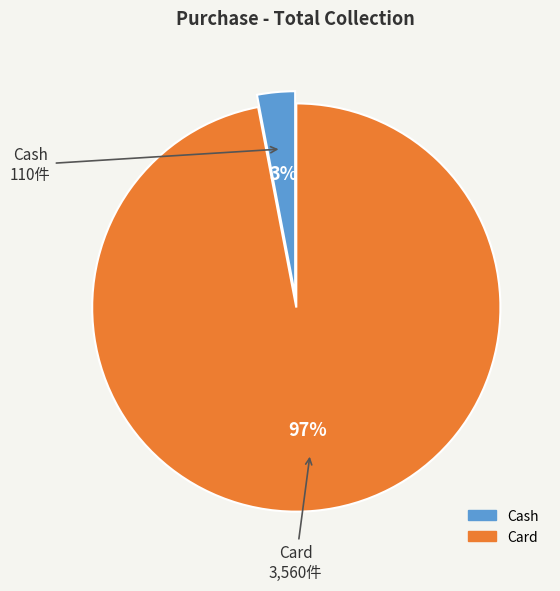

Is the sum of Cash and Card greater than half?

Yes